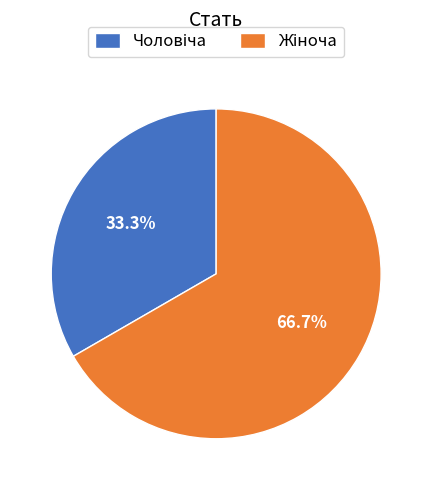

To the nearest percent, what is the average slice percentage?

50%